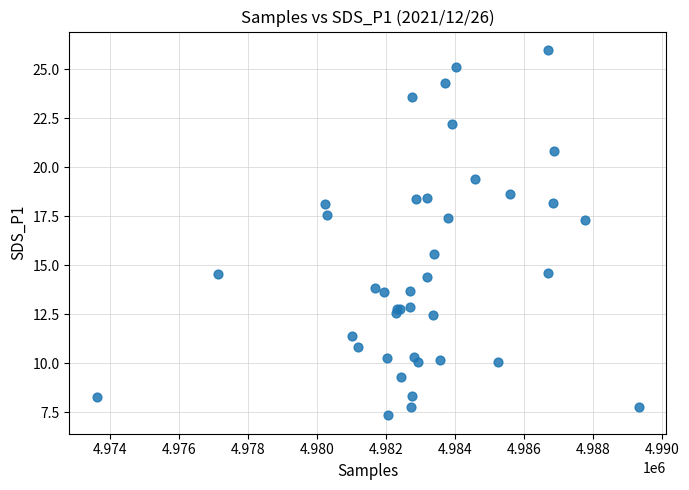

What Y value in the scatter plot is closest to 16?

15.6